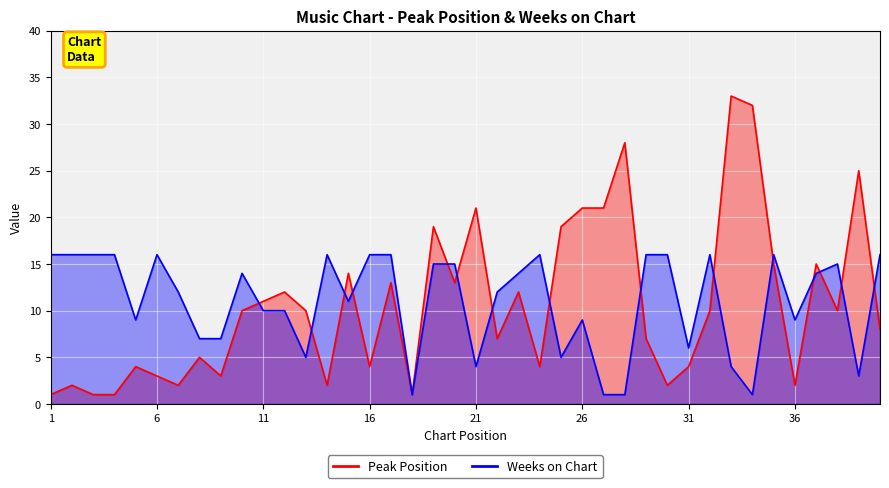

Which series ends up on top after the final intersection of Weeks on Chart and Peak Position?

Weeks on Chart